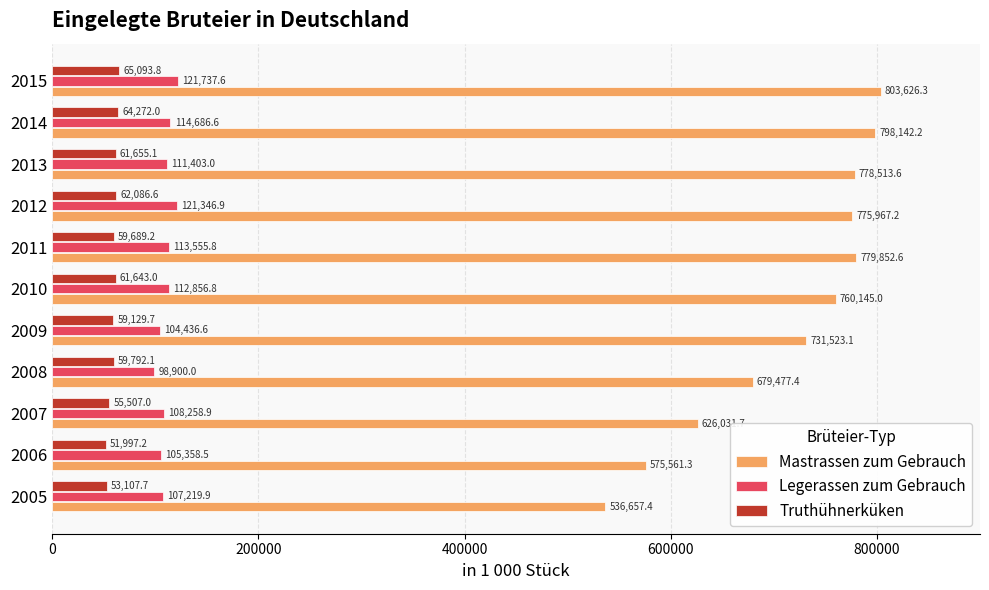

At which label is Legerassen zum Gebrauch closest to 110318?

2013